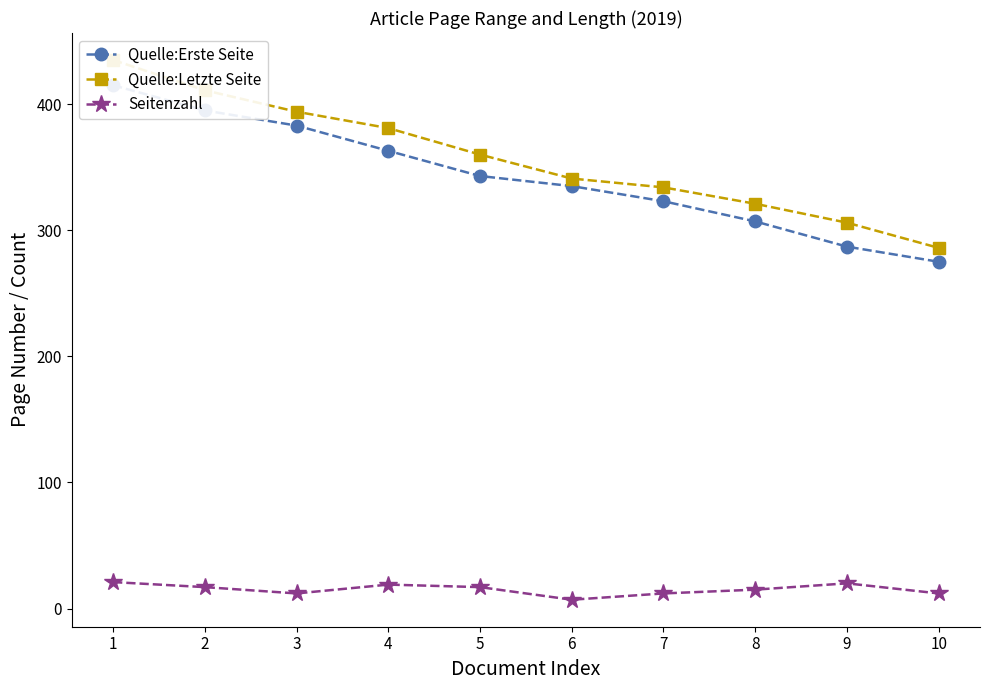

How many values in the Seitenzahl series are below 17?

5